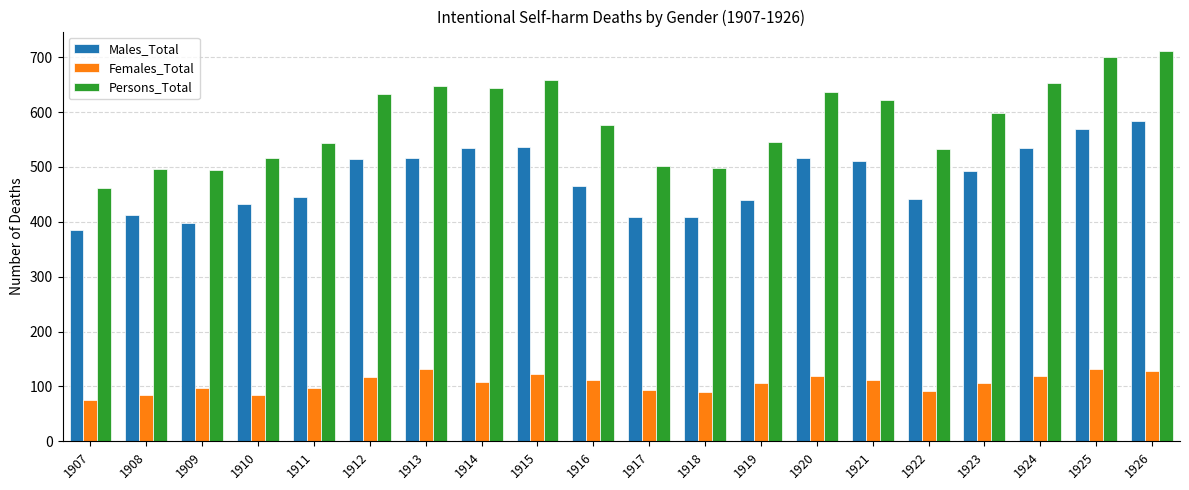

What is the sum of the Females_Total values at 1926 and 1913?

259